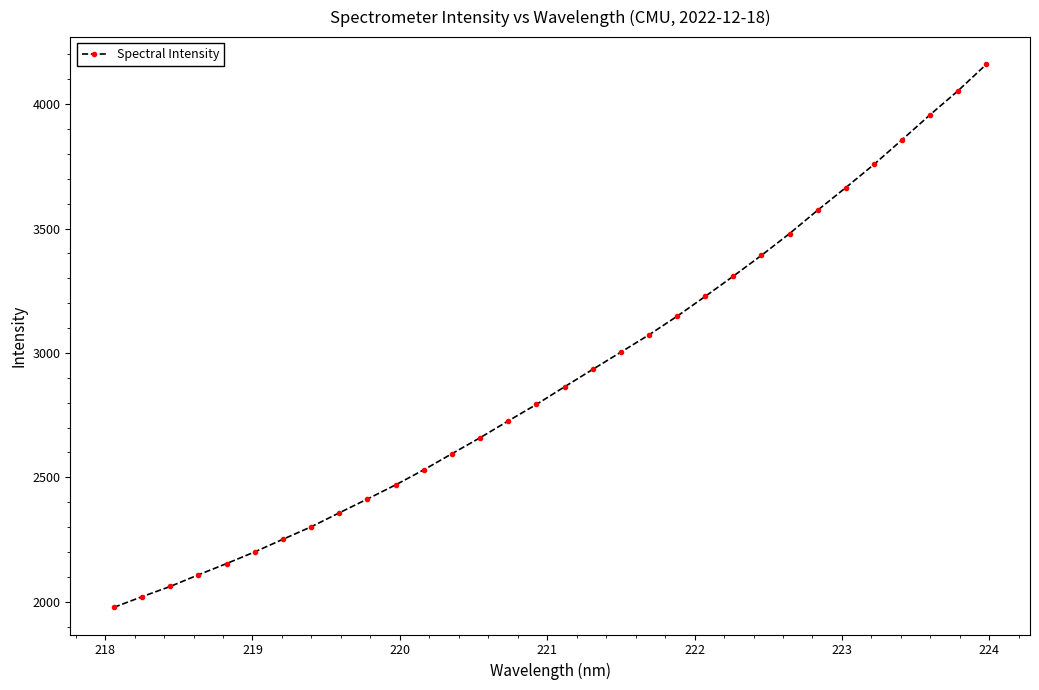

What is the sum of all values?

93074.4